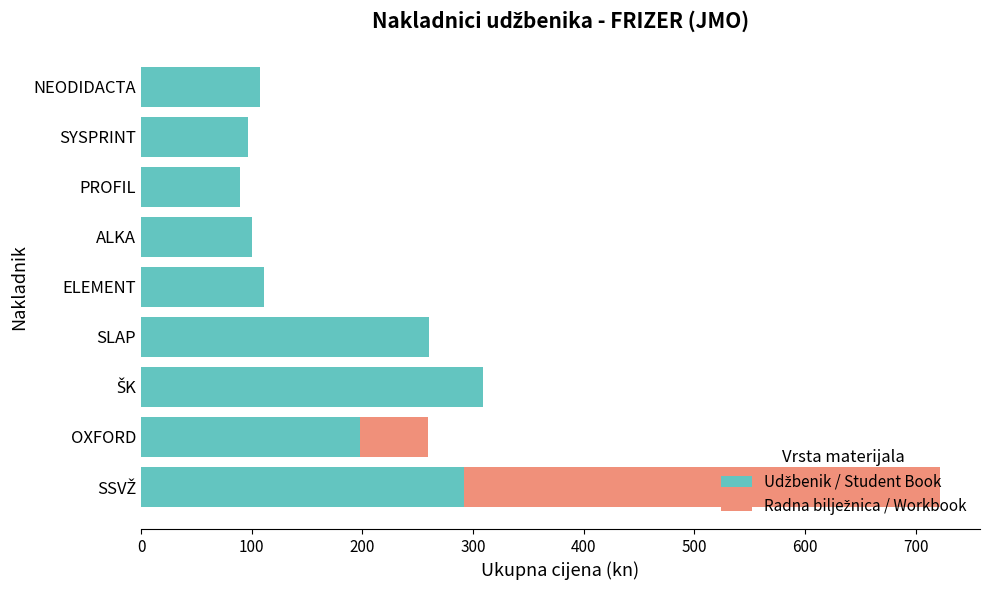

At how many categories does at least one series exceed 56?

9